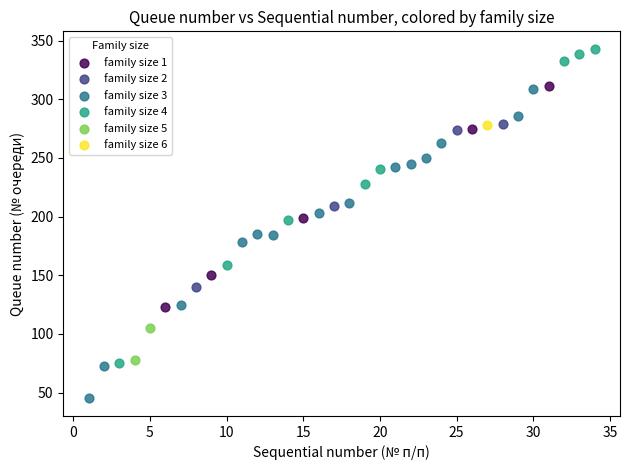

What are all the series names shown in the legend?

family size 1, family size 2, family size 3, family size 4, family size 5, family size 6